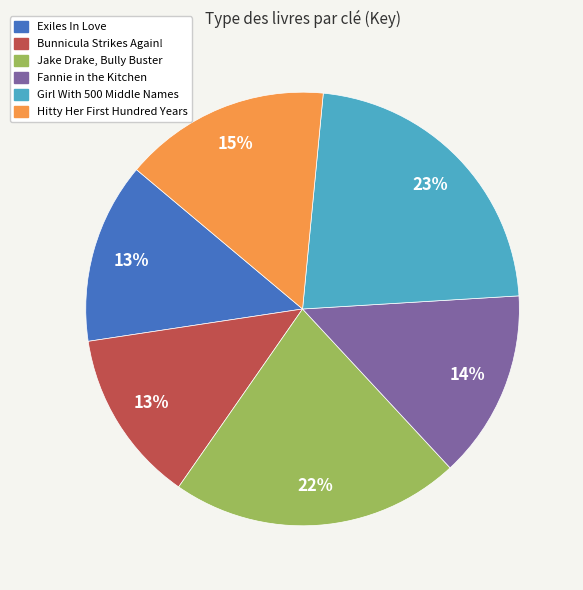

Approximately how many times larger is the value at Fannie in the Kitchen compared to Bunnicula Strikes Again!?

1.1